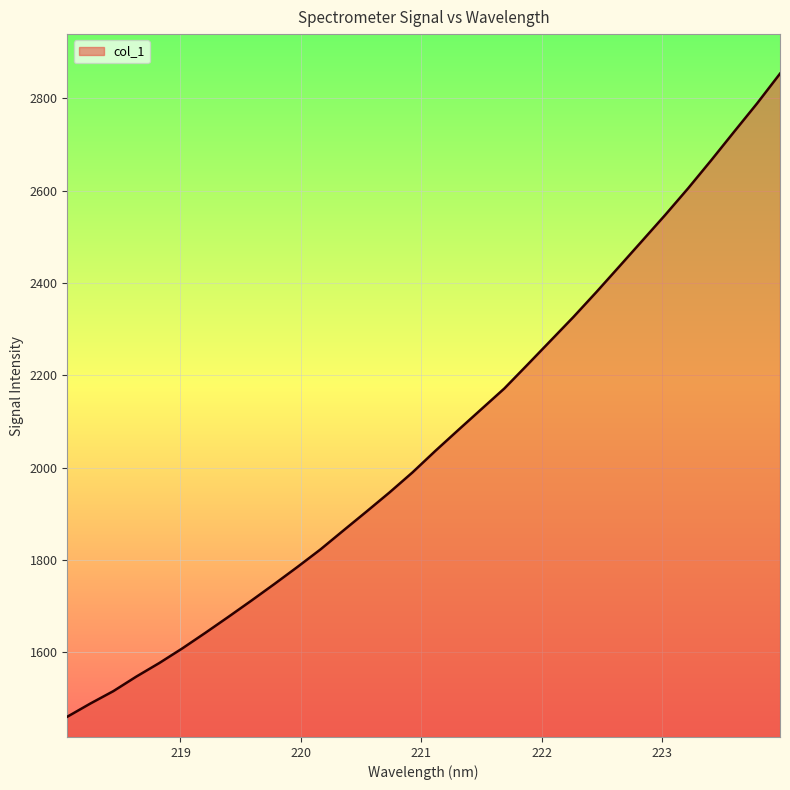

Reading left to right, list all the values displayed in this chart.

1460.8	1489.3	1516.2	1547.7	1577.1	1608.8	1642.5	1677.0	1712.2	1748.2	1785.0	1822.9	1864.0	1904.8	1946.2	1989.6	2036.4	2081.8	2126.7	2171.5	2222.7	2274.3	2326.0	2380.0	2435.5	2491.3	2547.2	2605.0	2665.4	2727.3	2788.7	2853.2